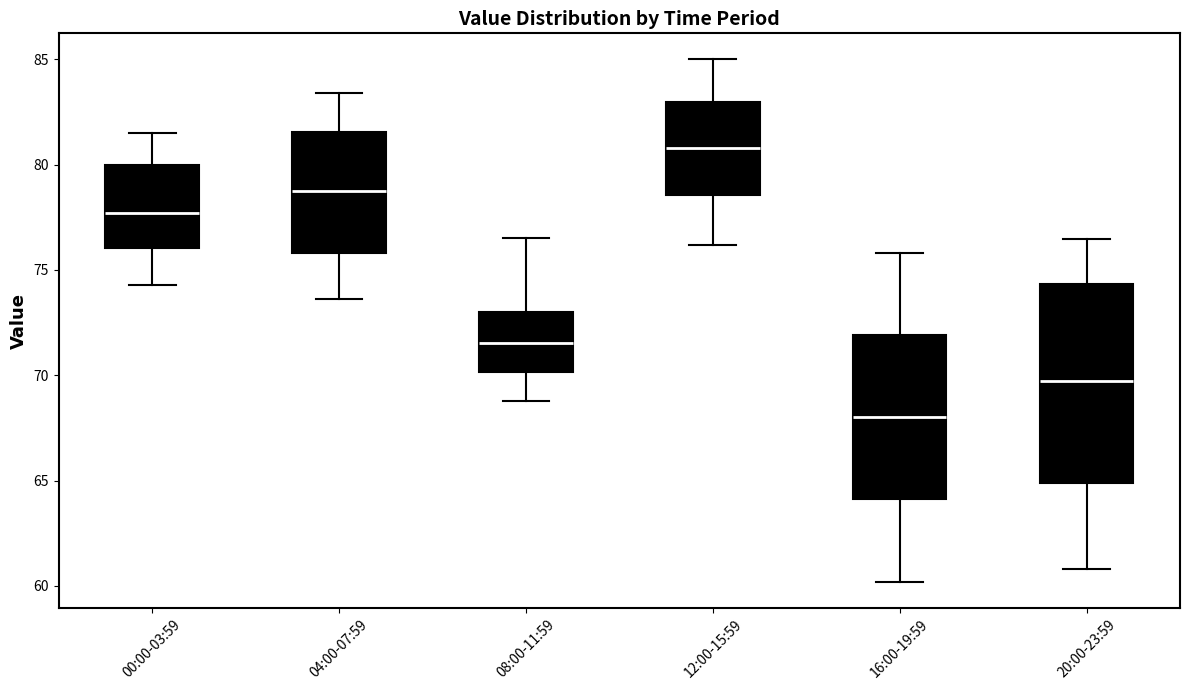

Which box's median line is the lowest?

16:00-19:59